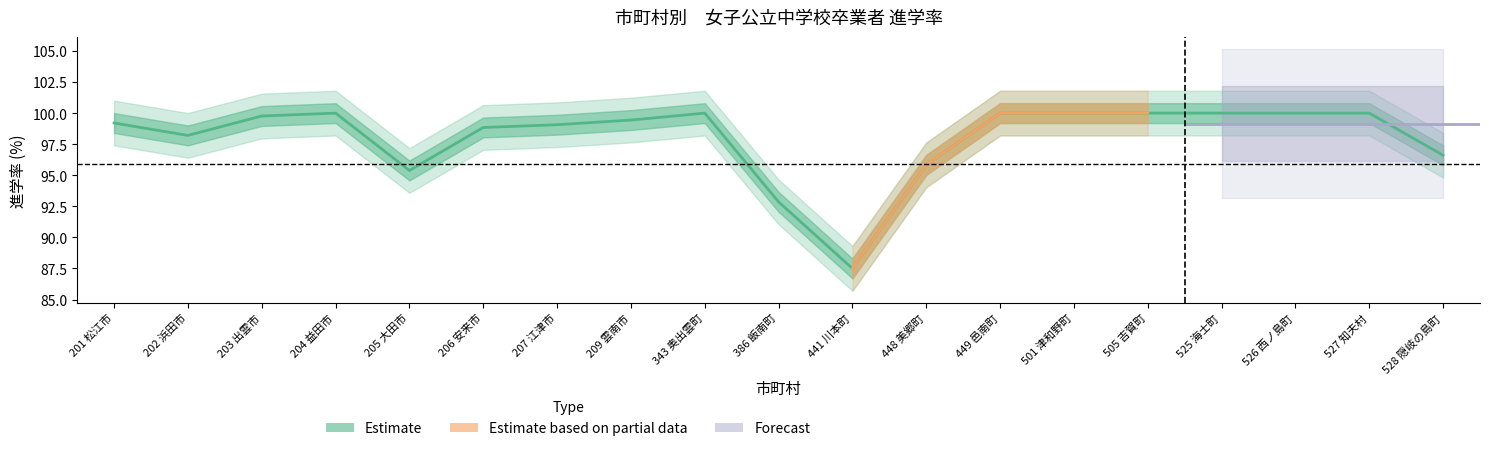

What is the total value across all series at 449 邑南町?

200.0